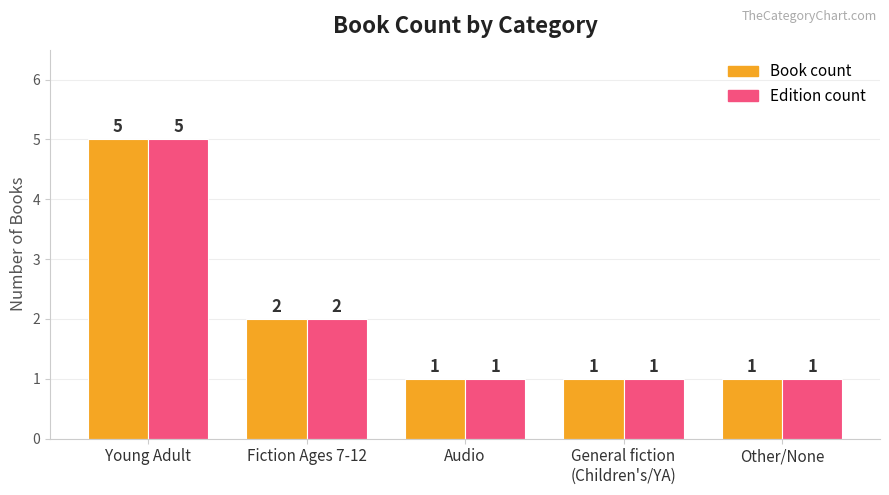

How many values in the Edition count series exceed 1?

2